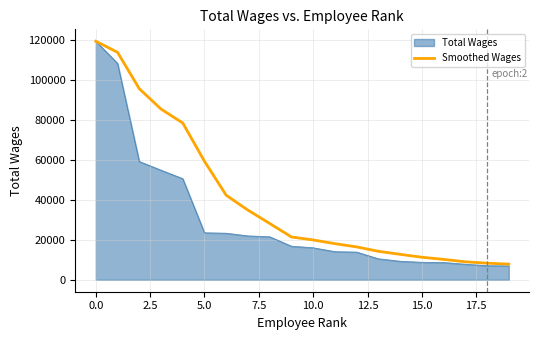

Which series has the widest spread of values?

Total Wages